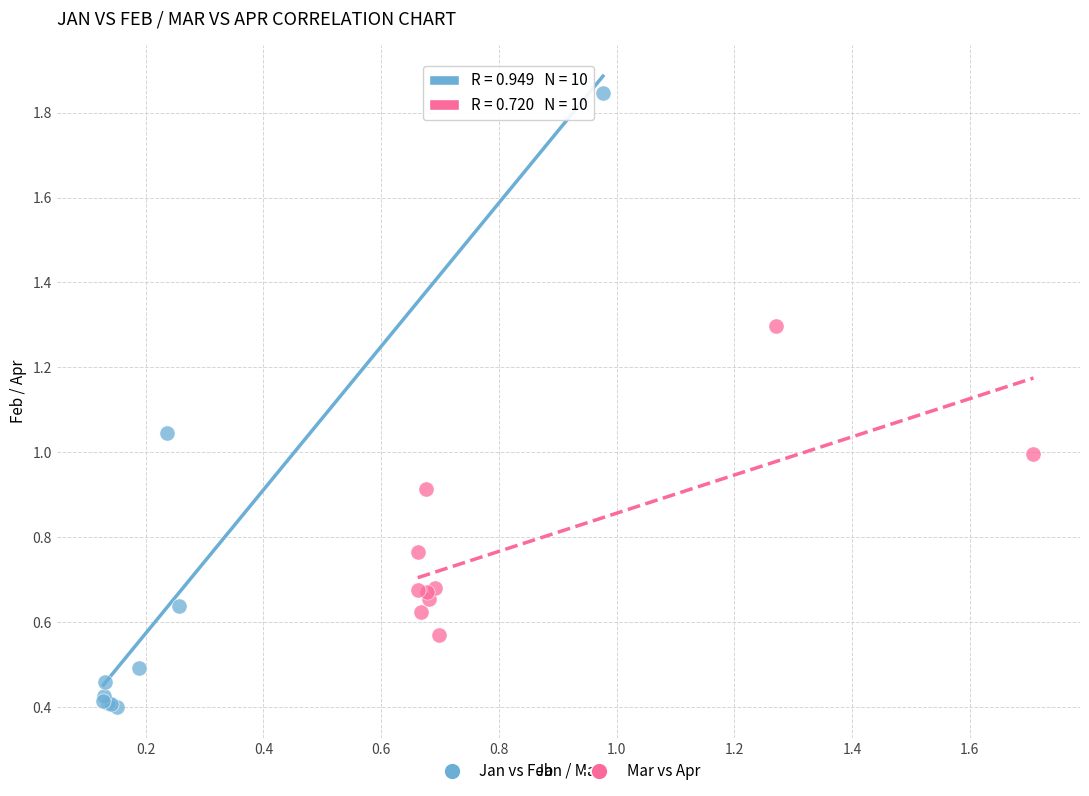

Which series reaches the maximum Y coordinate?

Jan vs Feb